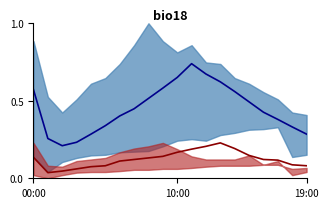

Is this an area chart (filled region under the line)?

No